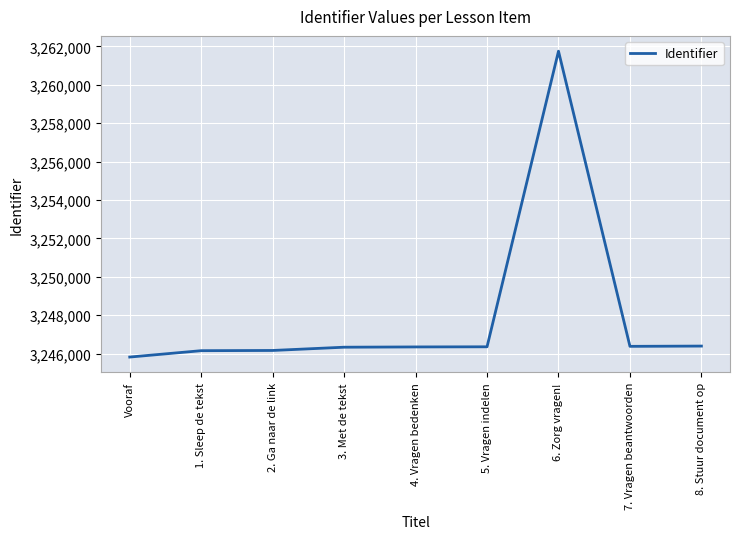

What is the average value?

3247962